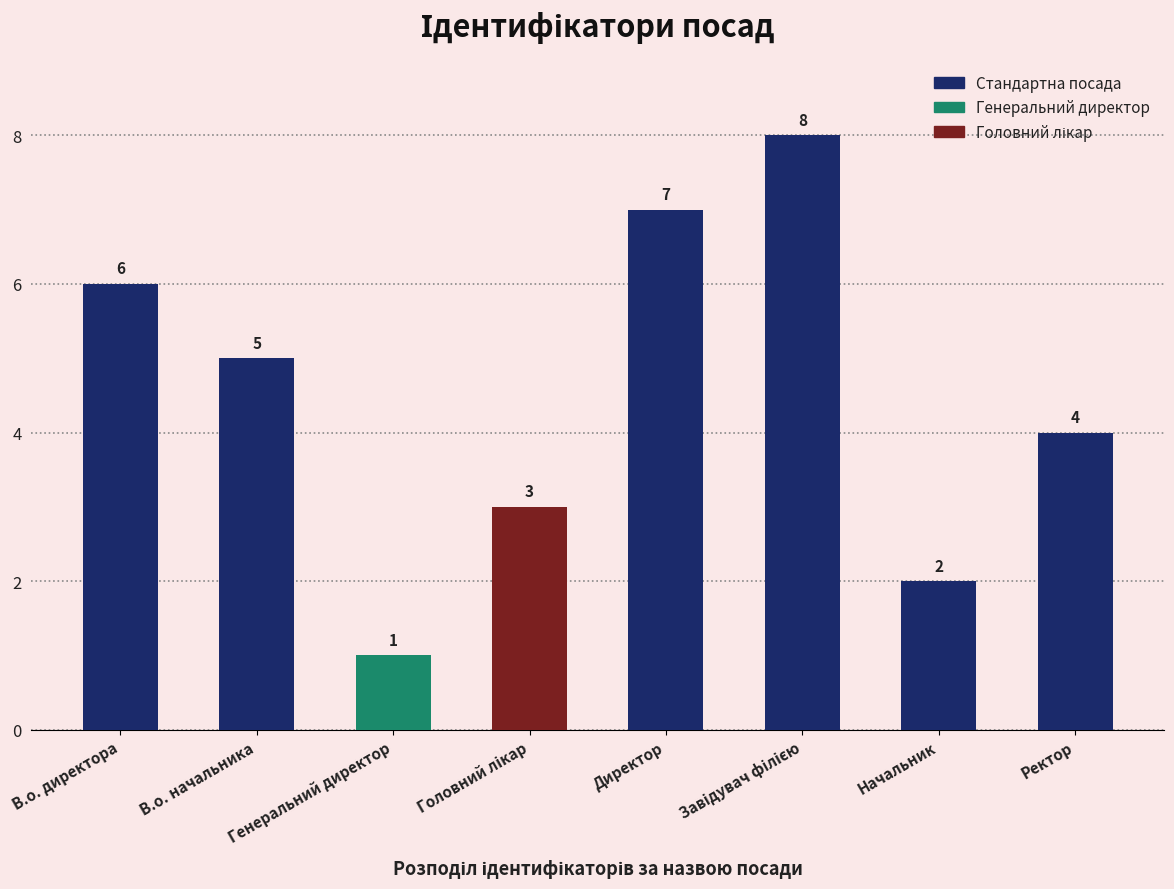

What is the change in value from В.о. начальника to Директор?

+2